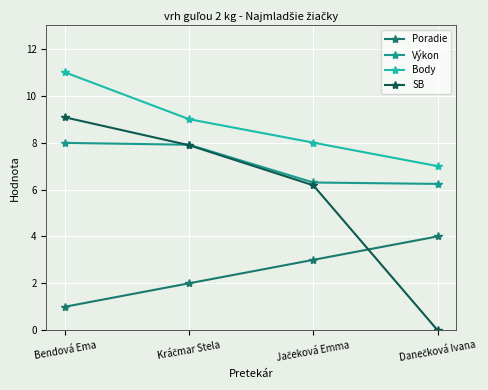

True or false: Body and SB intersect in this chart.

False